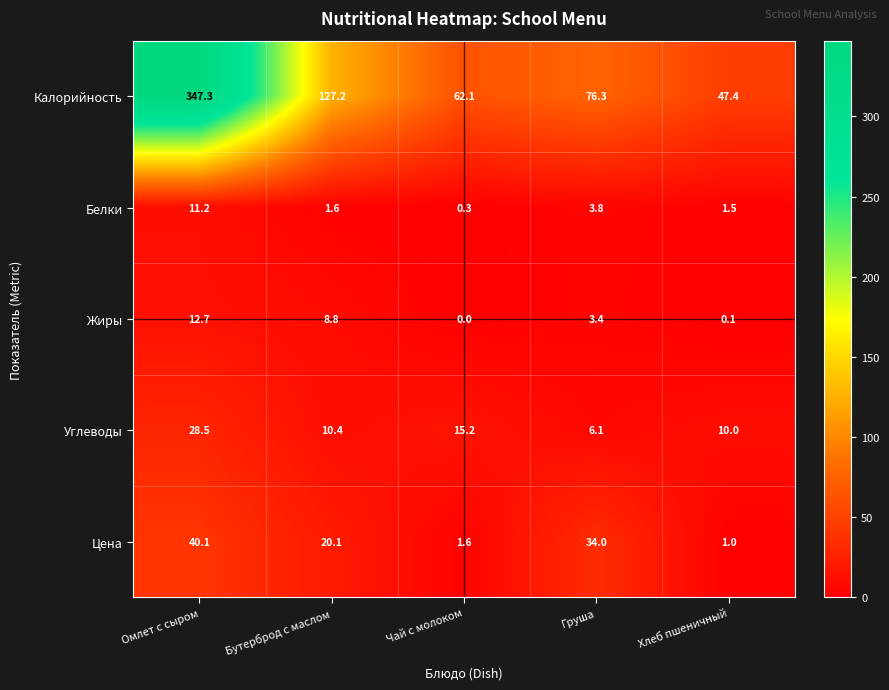

What is the maximum value shown in the chart?

347.3